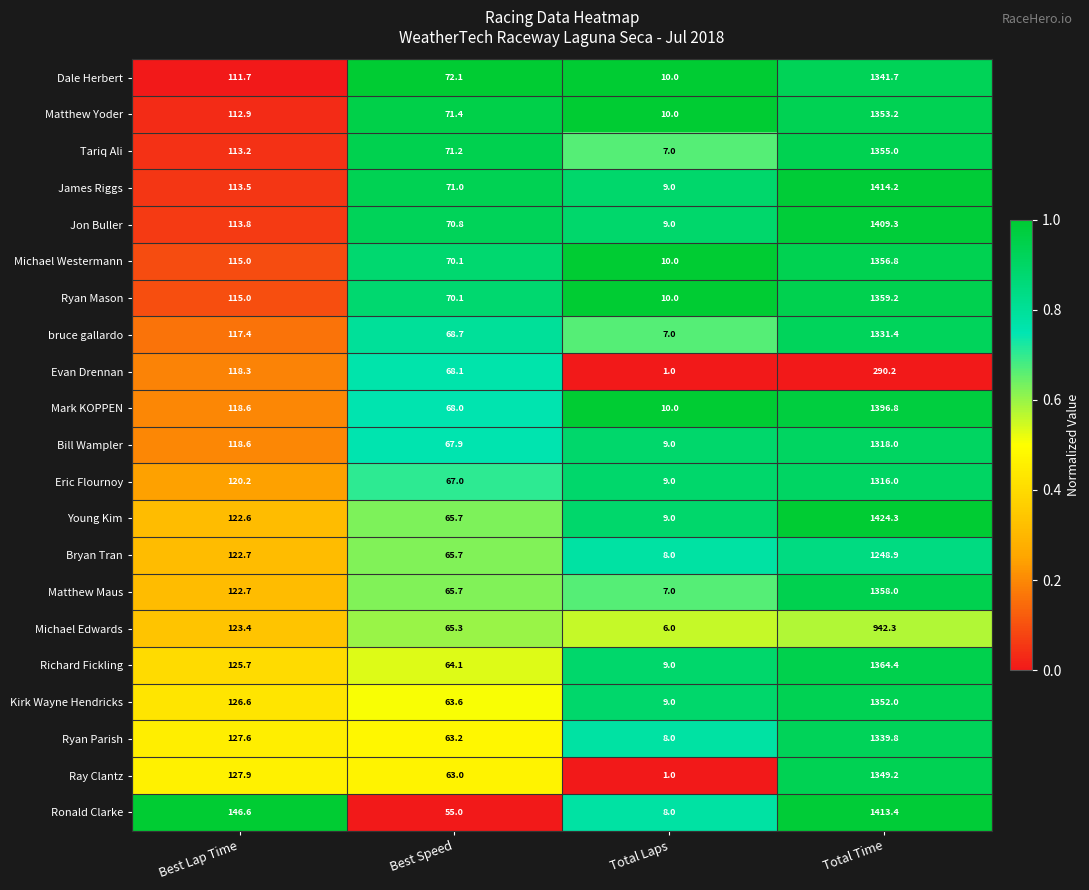

Rank the categories by Matthew Maus value from lowest to highest.

Total Laps, Best Speed, Best Lap Time, Total Time